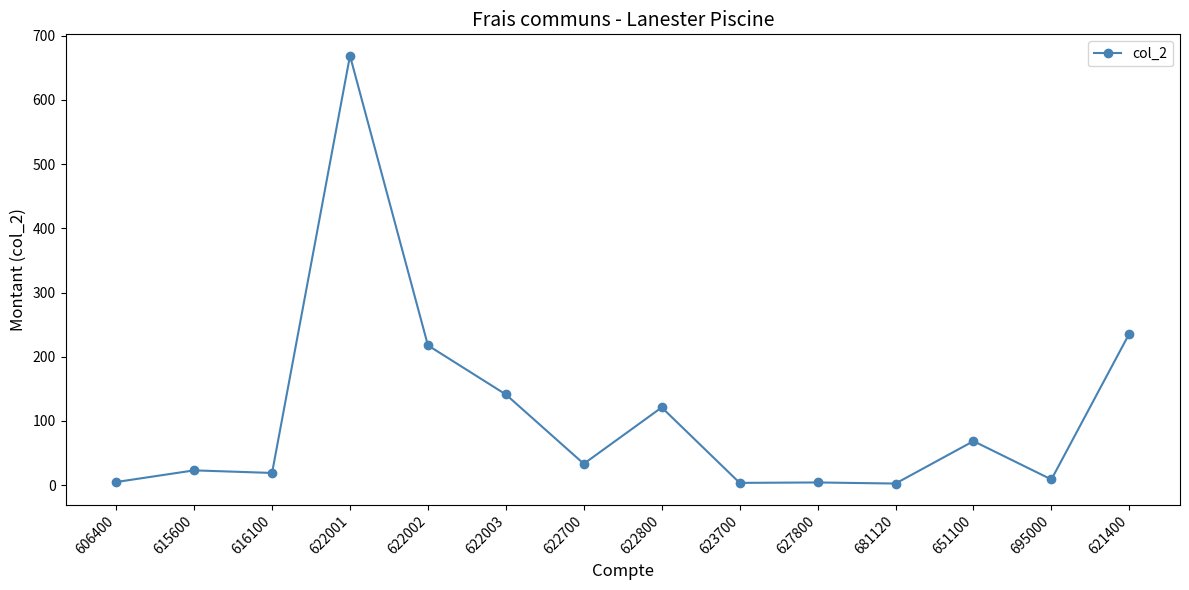

At which category does the chart reach its peak across all series?

622001